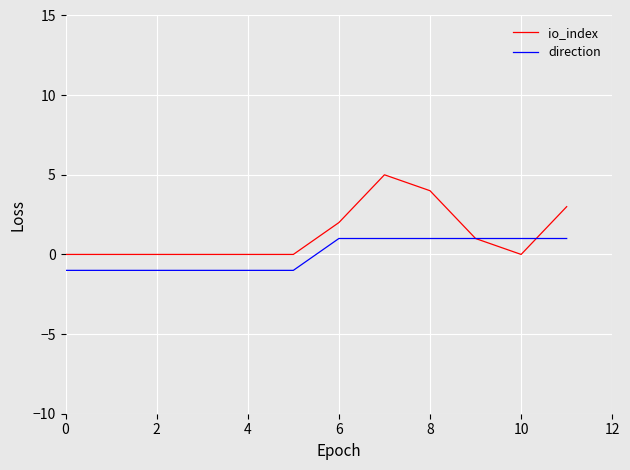

Which series has the largest range (max minus min)?

io_index